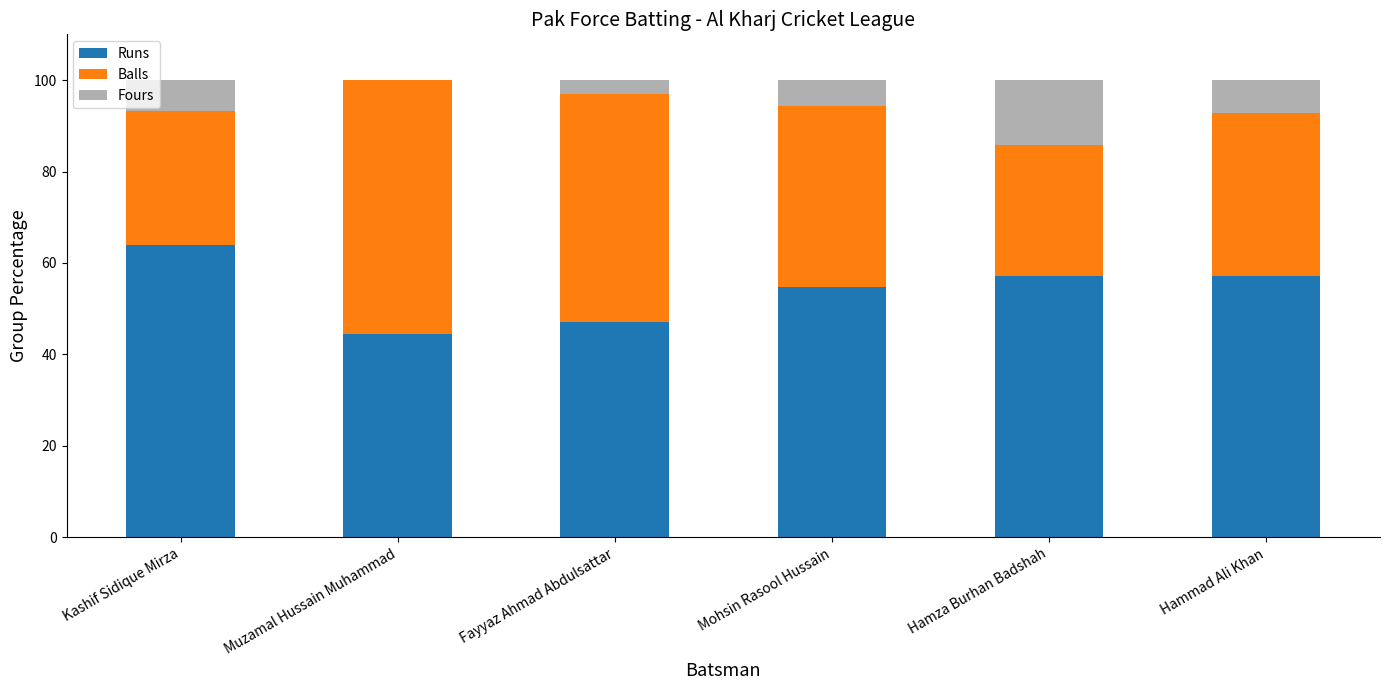

What is the total value across all series at Muzamal Hussain Muhammad?

100.0